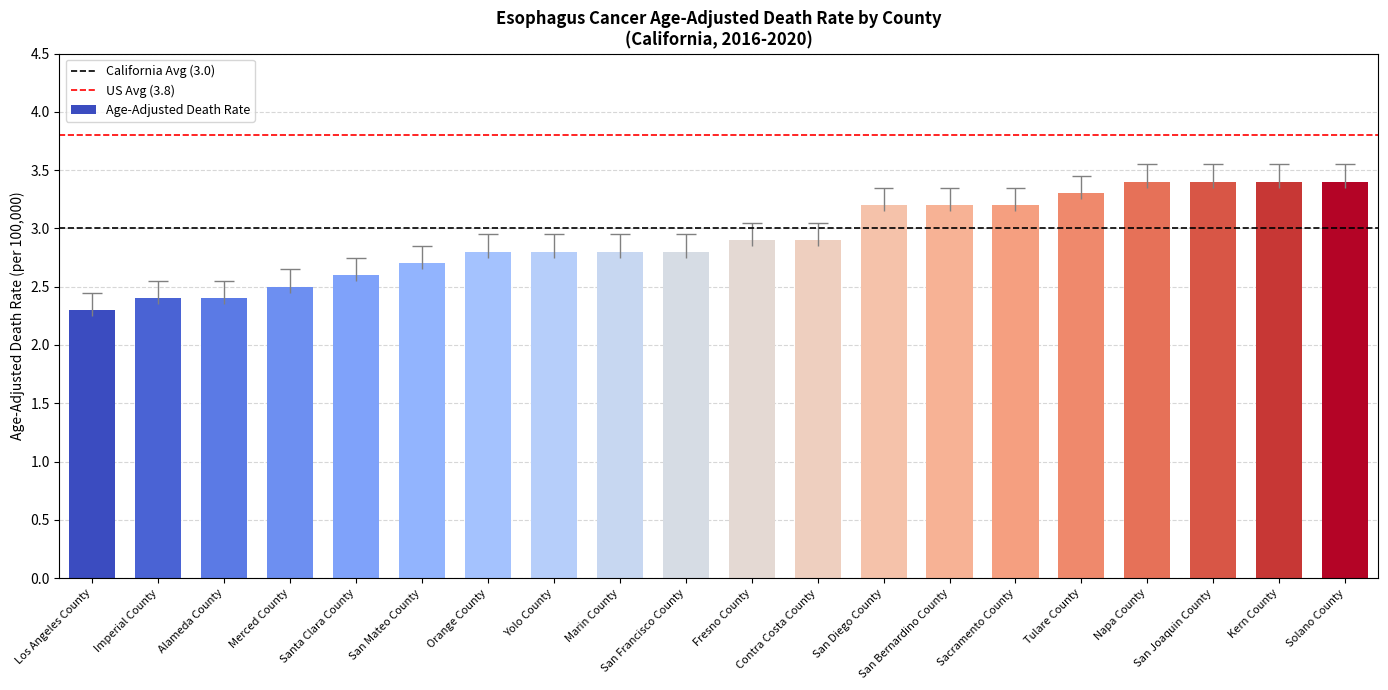

Between San Mateo County and Tulare County, which is larger?

Tulare County